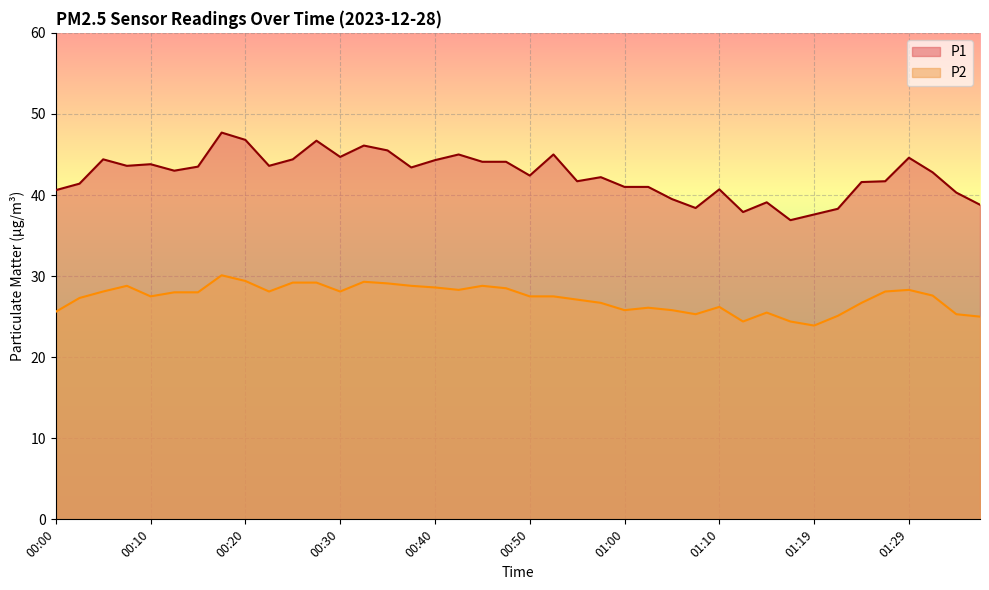

Where is P1 nearest to the value 42?

00:57